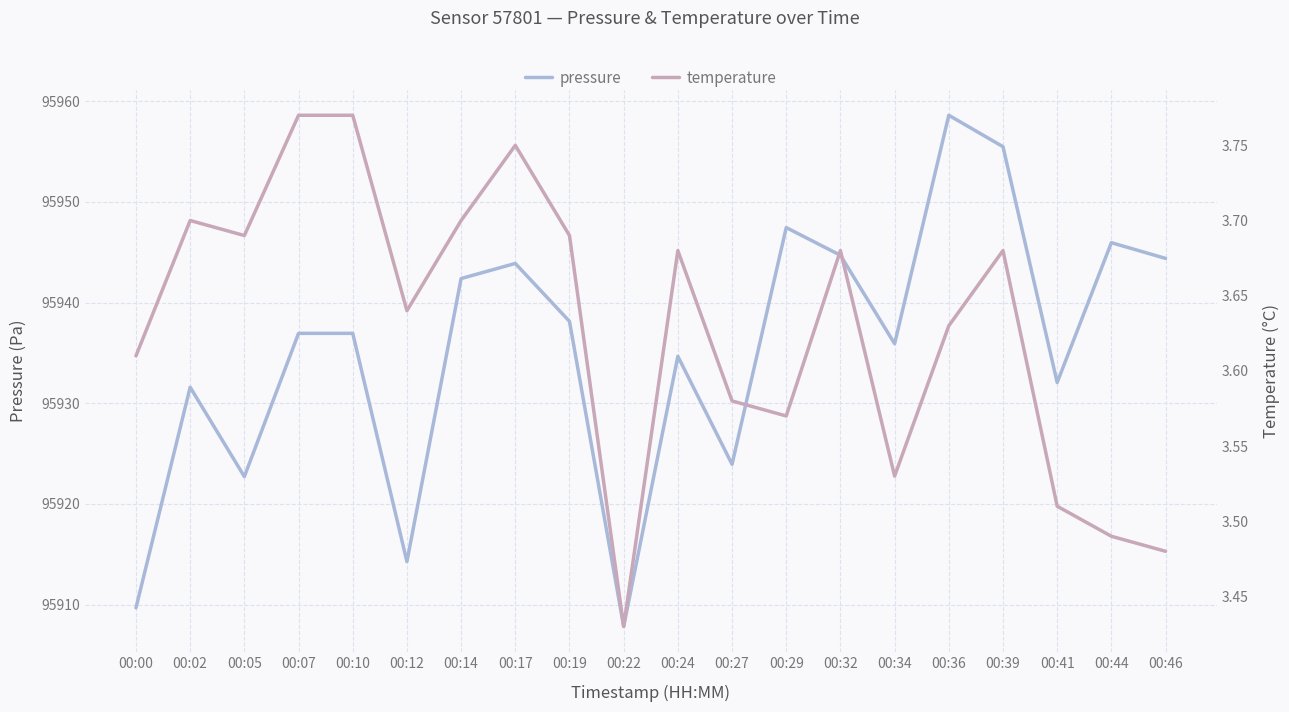

Is this an area chart (filled region under the line)?

No